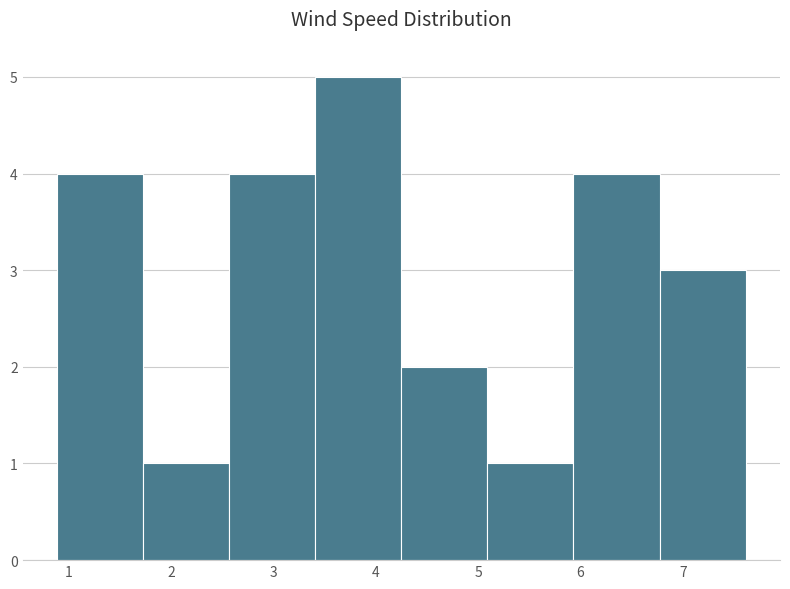

What is the height of the bar covering 4.3 to 5.1 on the x-axis? Neither the bar edges nor the heights are printed on the chart, so give them approximately, as read against the axes.

2